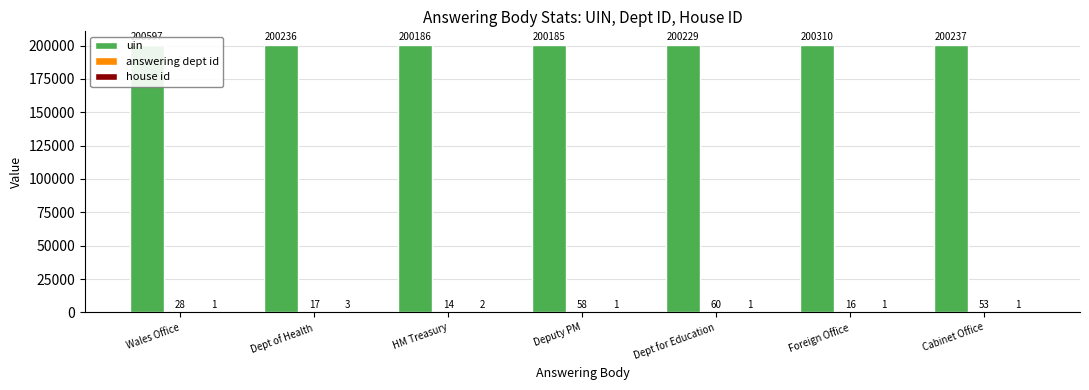

What is the value of the house id bar at the 3rd from the left?

2